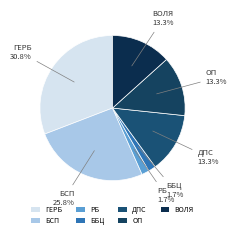

What portion of the pie excludes БСП?

74.2%